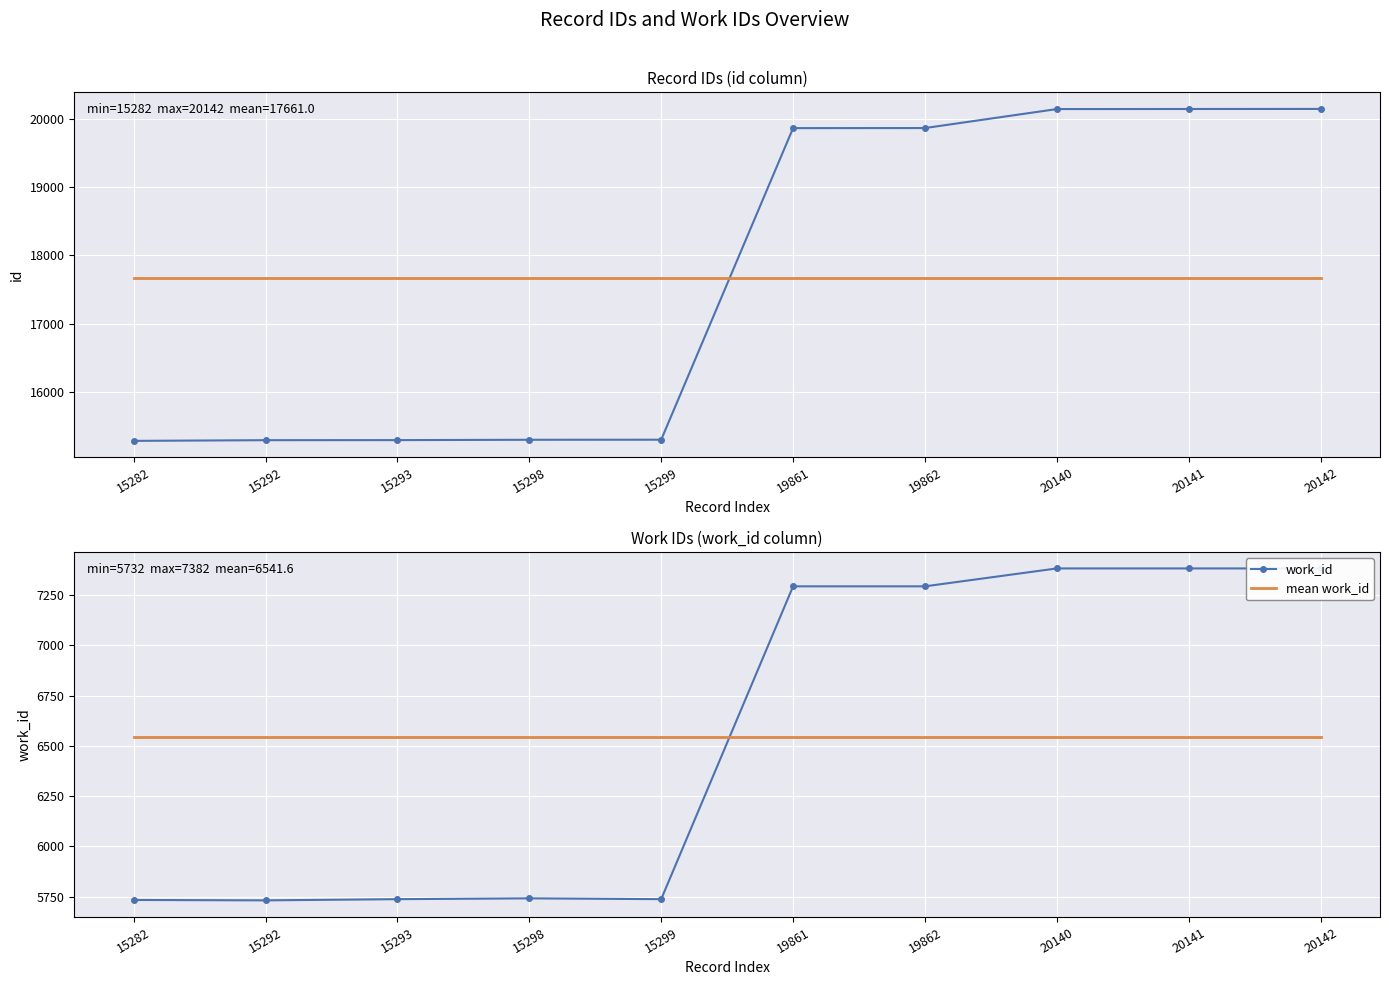

List the series in order of their peak value, lowest first.

mean work_id, work_id, mean id, id